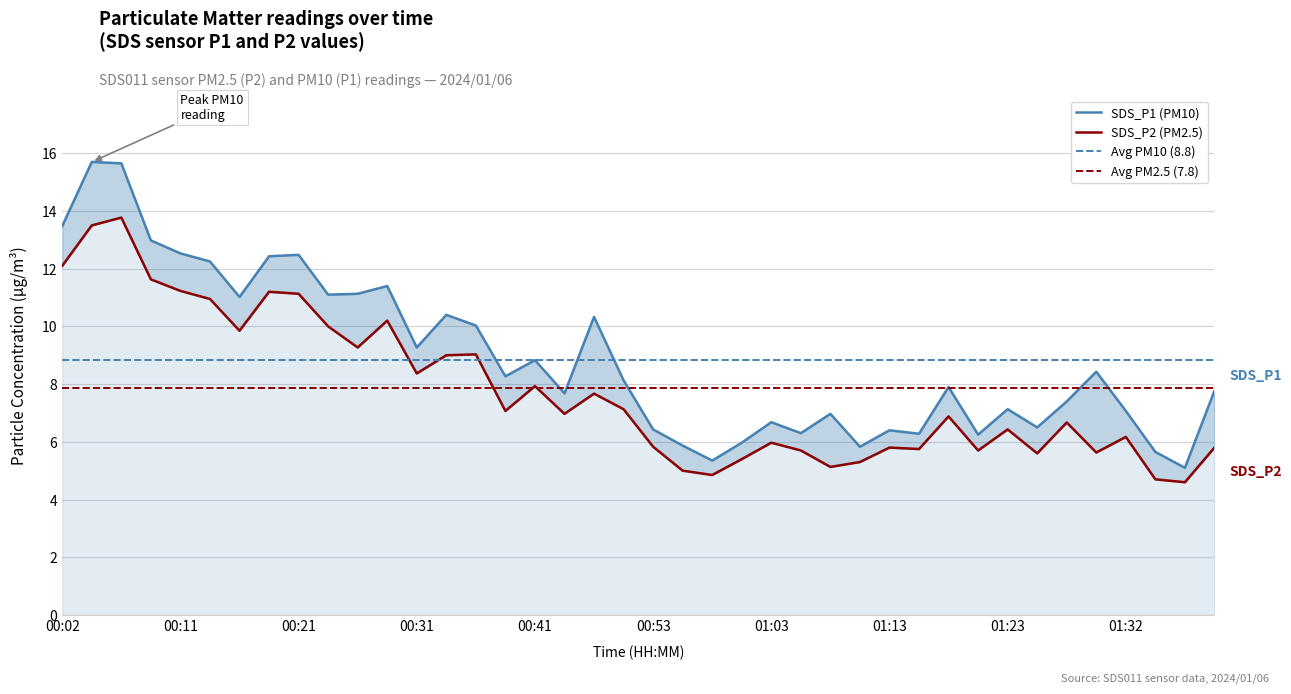

True or false: SDS_P2 and SDS_P1 intersect in this chart.

False